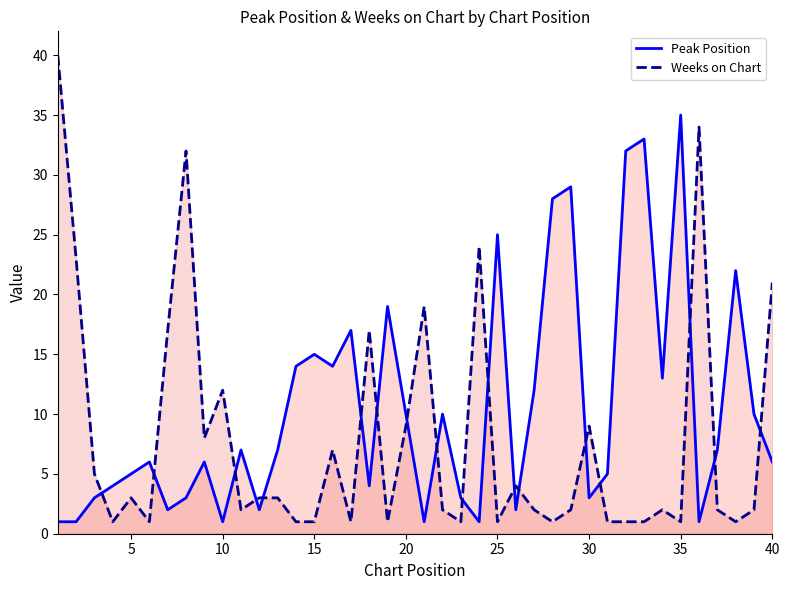

Rank the series by their average value, from highest to lowest.

Peak Position, Weeks on Chart